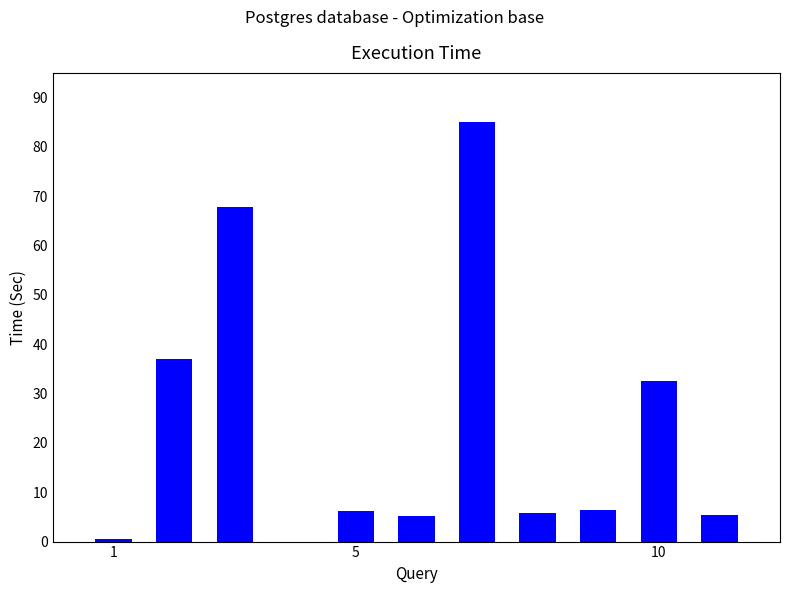

What is the sum of all values?

251.9